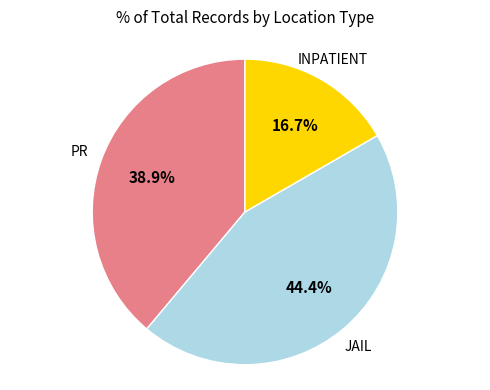

Count the number of slices in the pie.

3